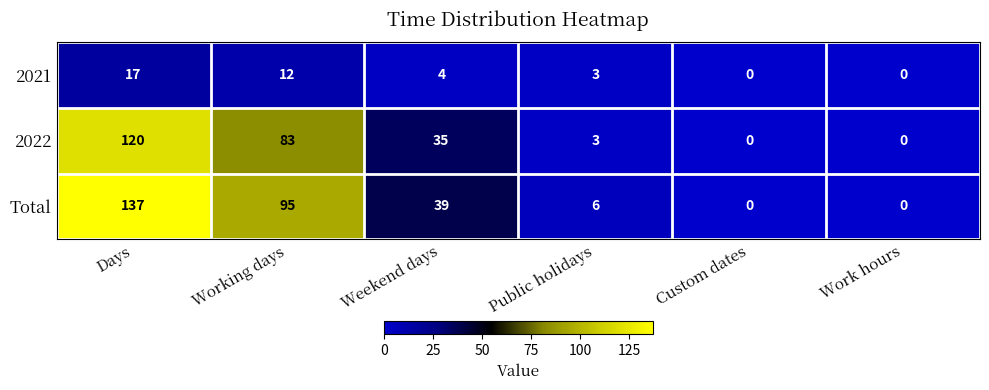

Between Days and Work hours, which series saw the biggest shift?

Total